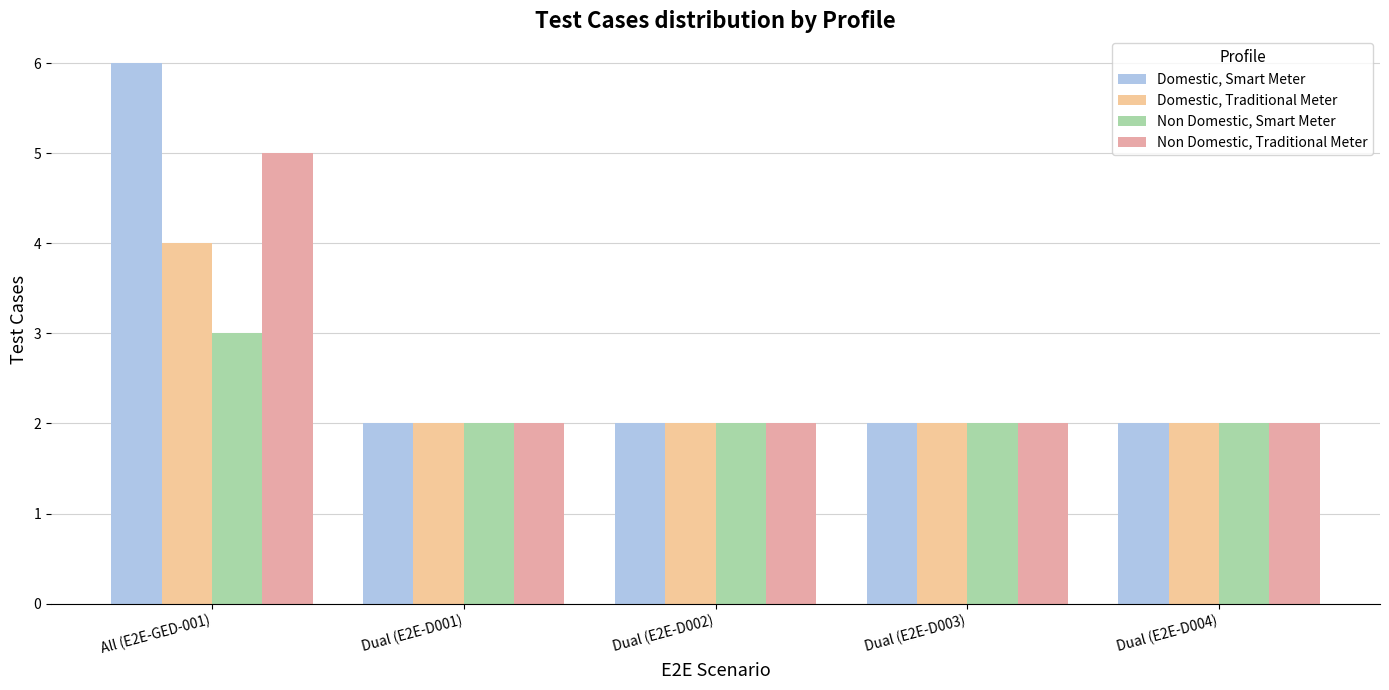

How many categories are shown in the chart?

5